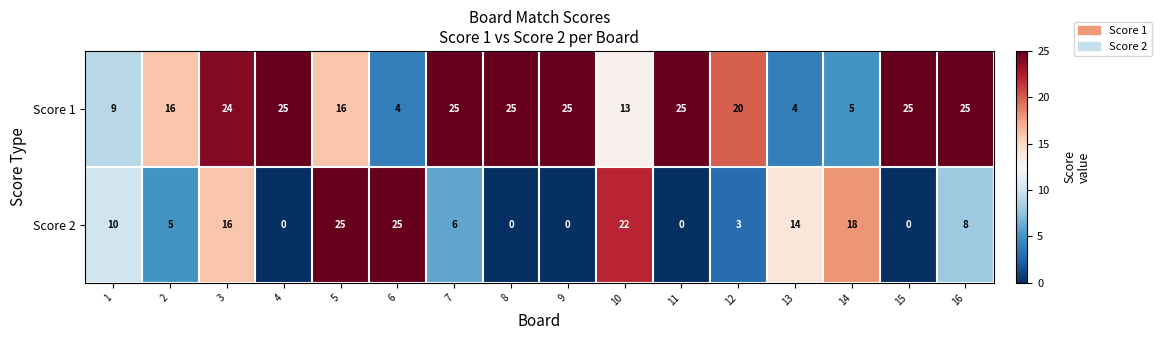

What is the maximum value shown in the chart?

25